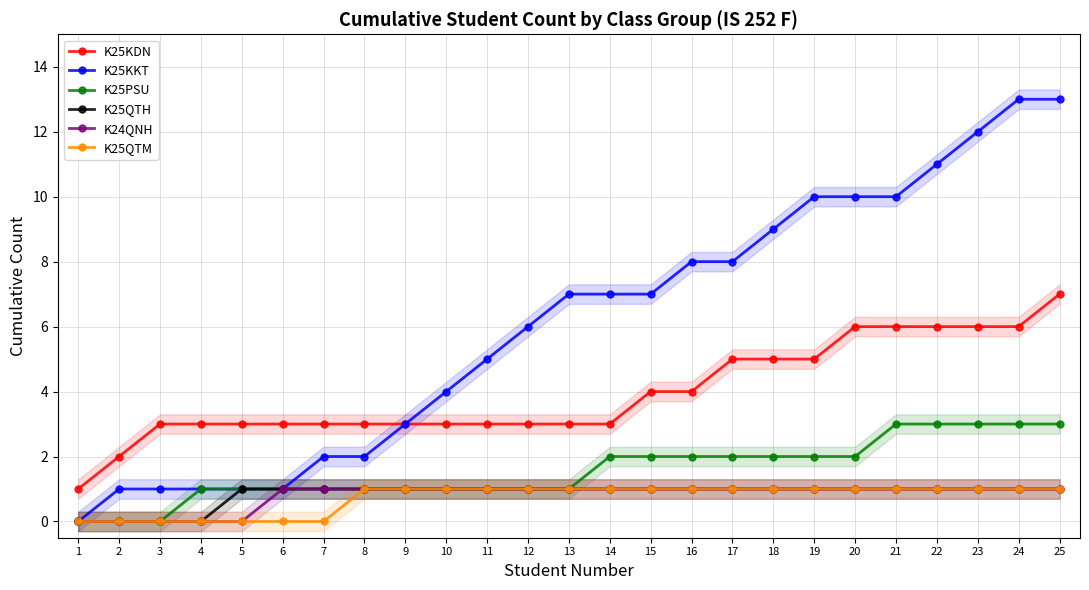

What is the lowest value of the K25KDN series?

1